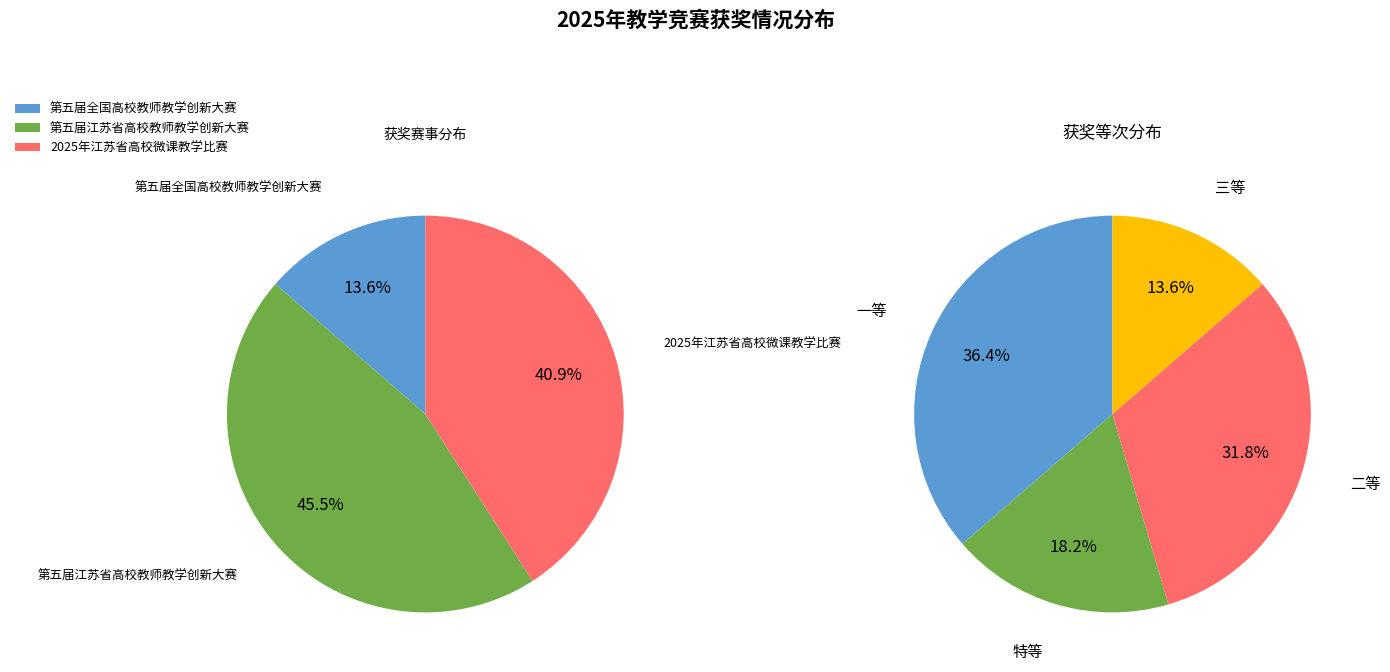

Count the number of slices in the pie.

3